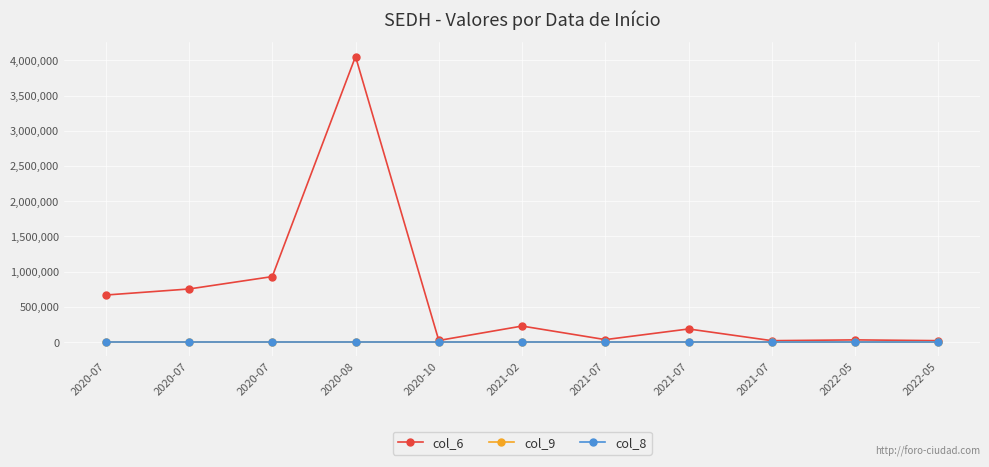

Does the chart display data point markers on the line(s)?

Yes